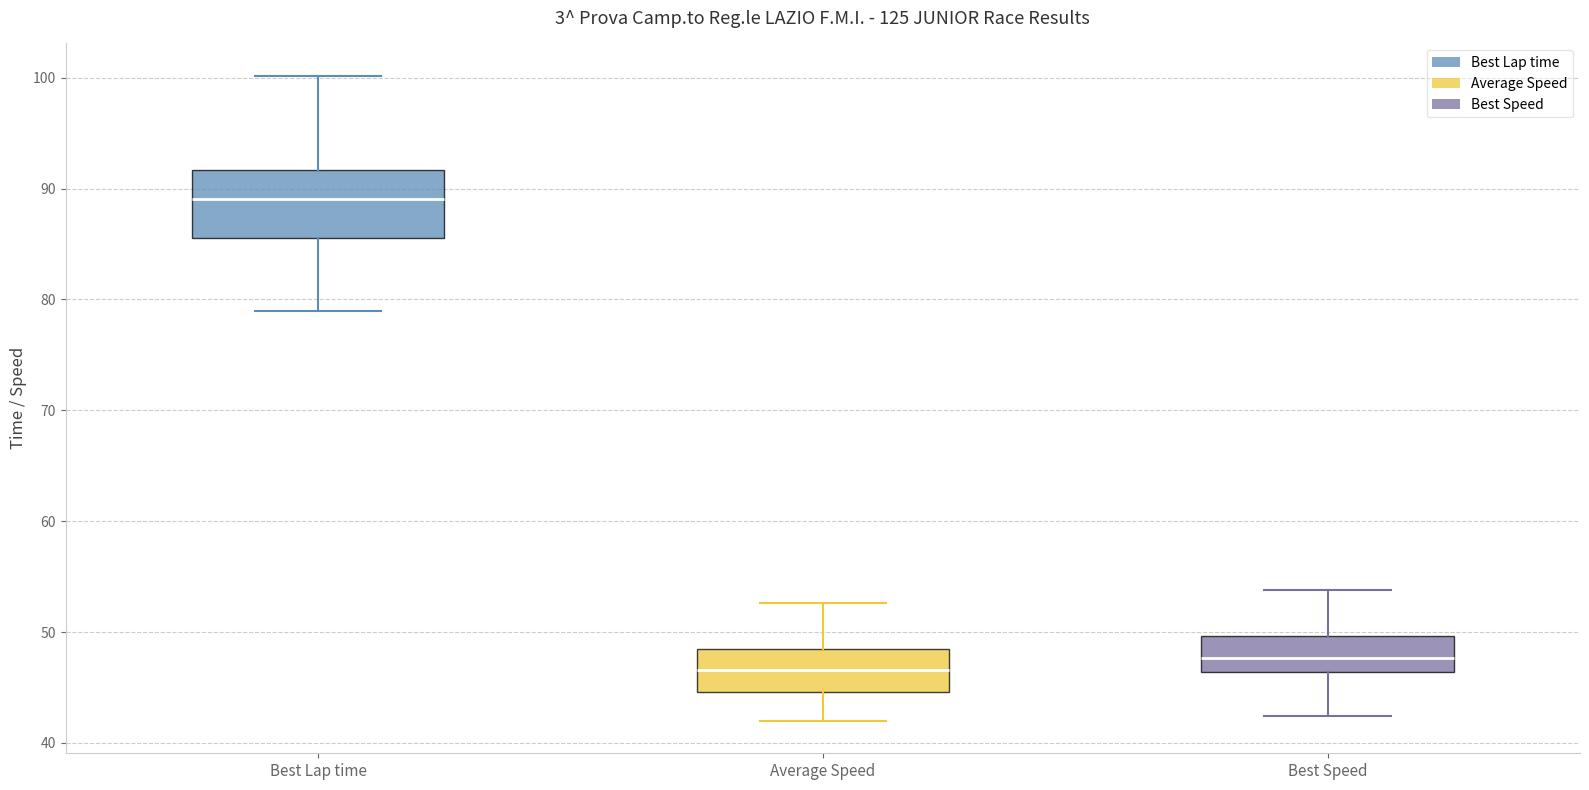

Which box is the tallest, from its lower edge to its upper edge?

Best Lap time